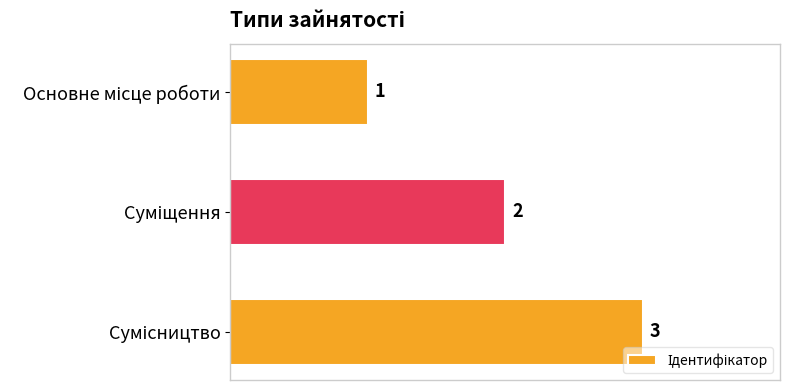

What is the sum of all values?

6